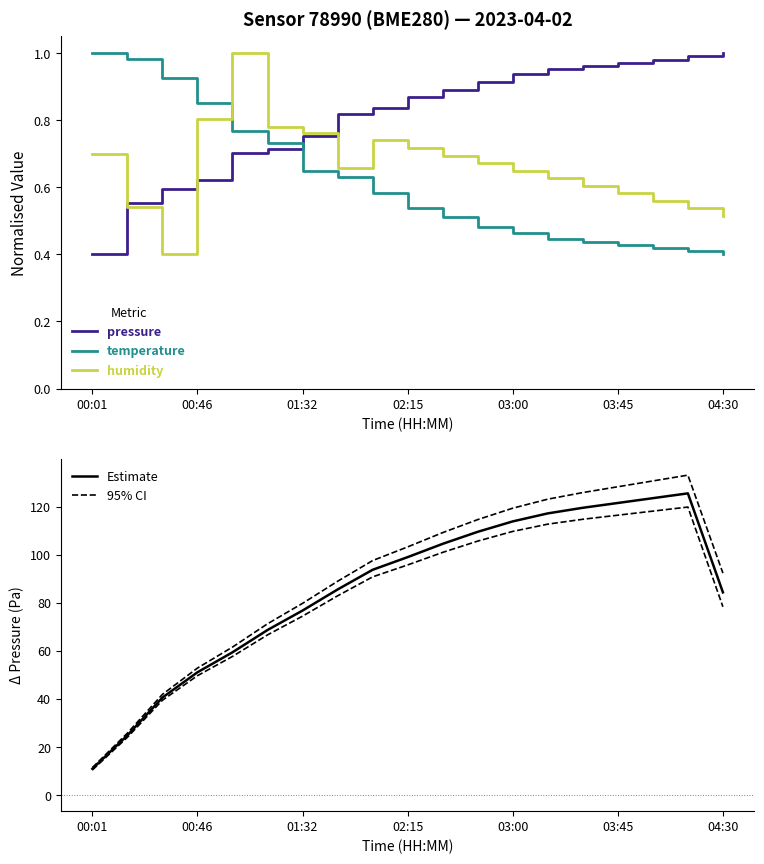

Is it true that humidity equals 0.2 at 02:15?

False